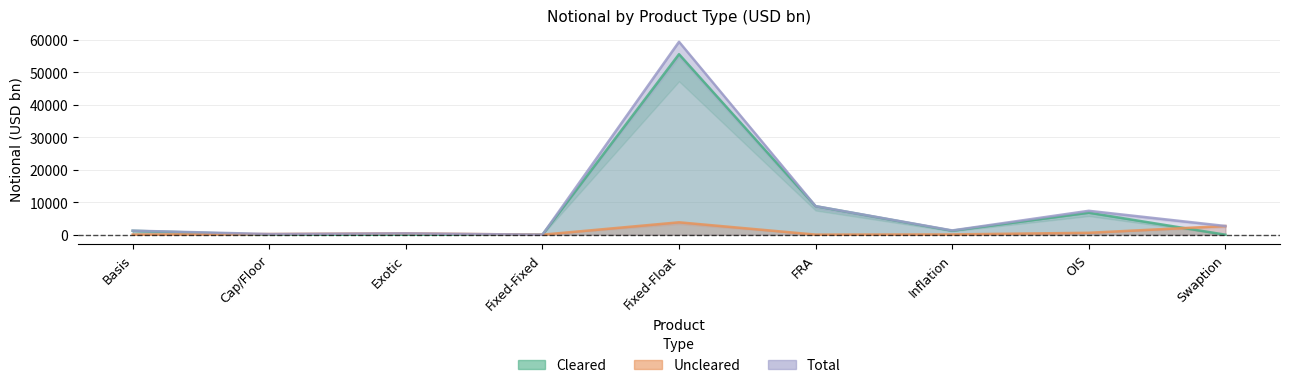

List the series in order of their peak value, highest first.

Total, Cleared, Uncleared